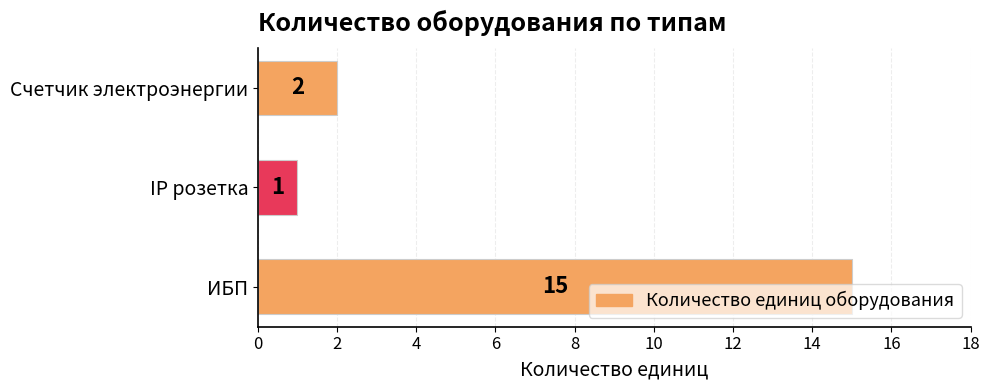

What is the change in value from ИБП to Счетчик электроэнергии?

-13